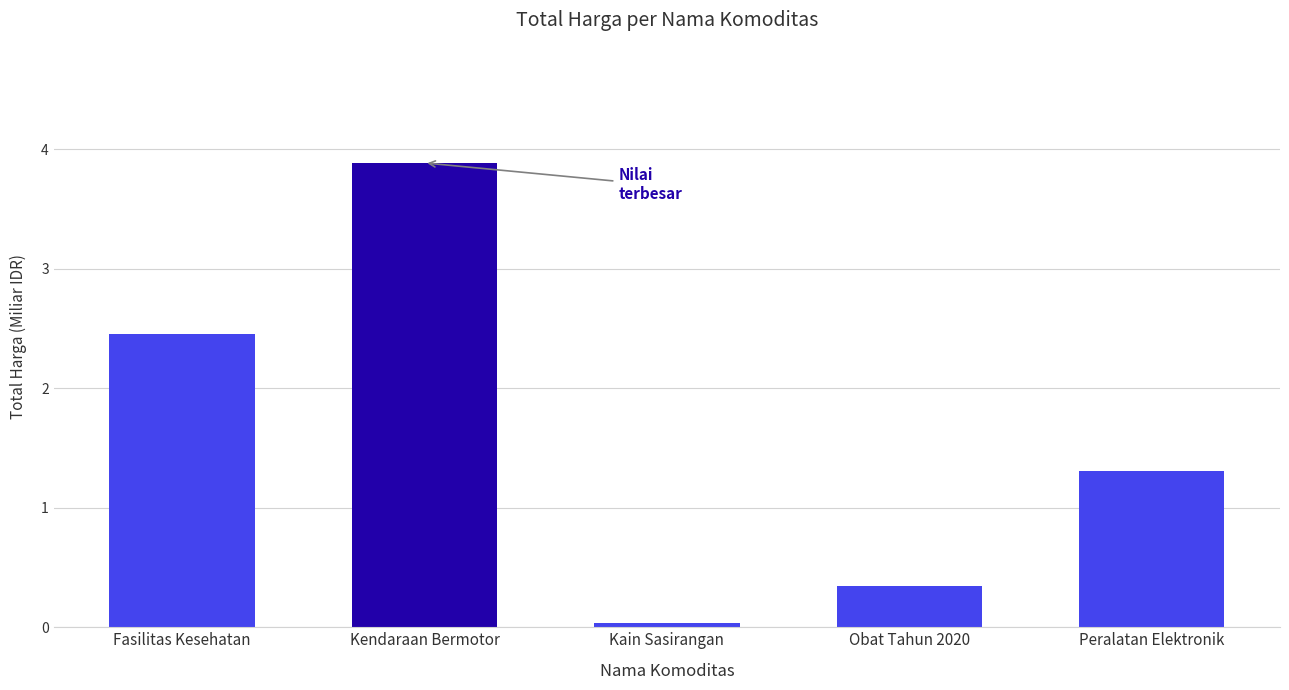

Count the number of values greater than 1.

3